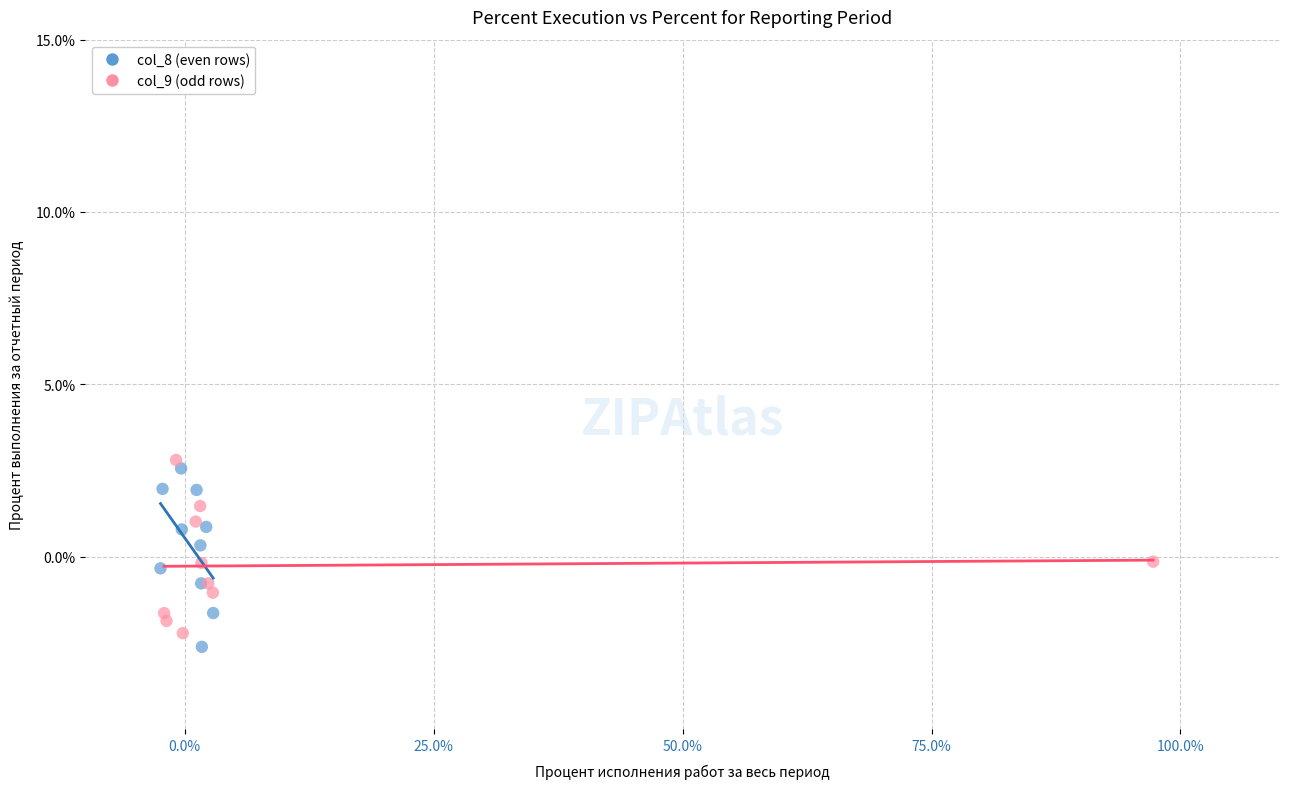

What are all the series names shown in the legend?

col_8 (even rows), col_9 (odd rows)